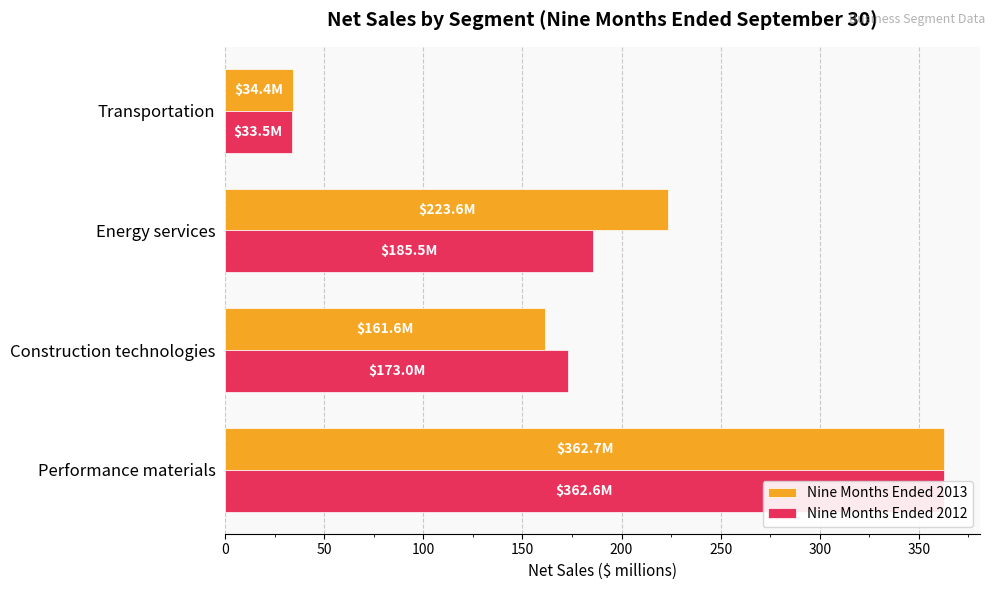

What are all the series names shown in the legend?

Nine Months Ended 2013, Nine Months Ended 2012